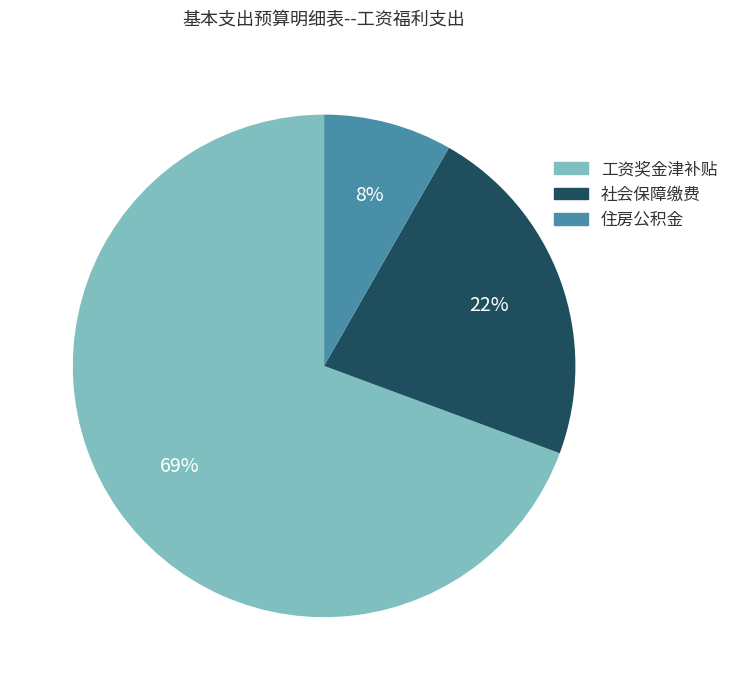

To the nearest percent, what portion does 社会保障缴费 represent?

22%